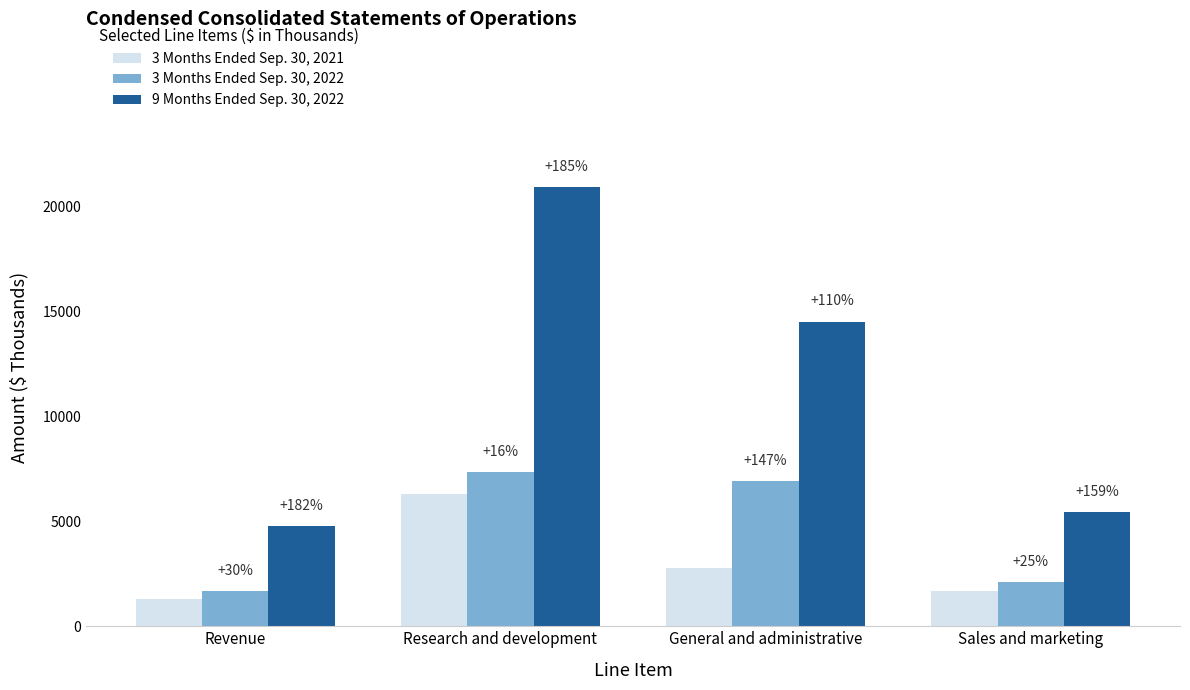

What is the total value across all series at Sales and marketing?

9216